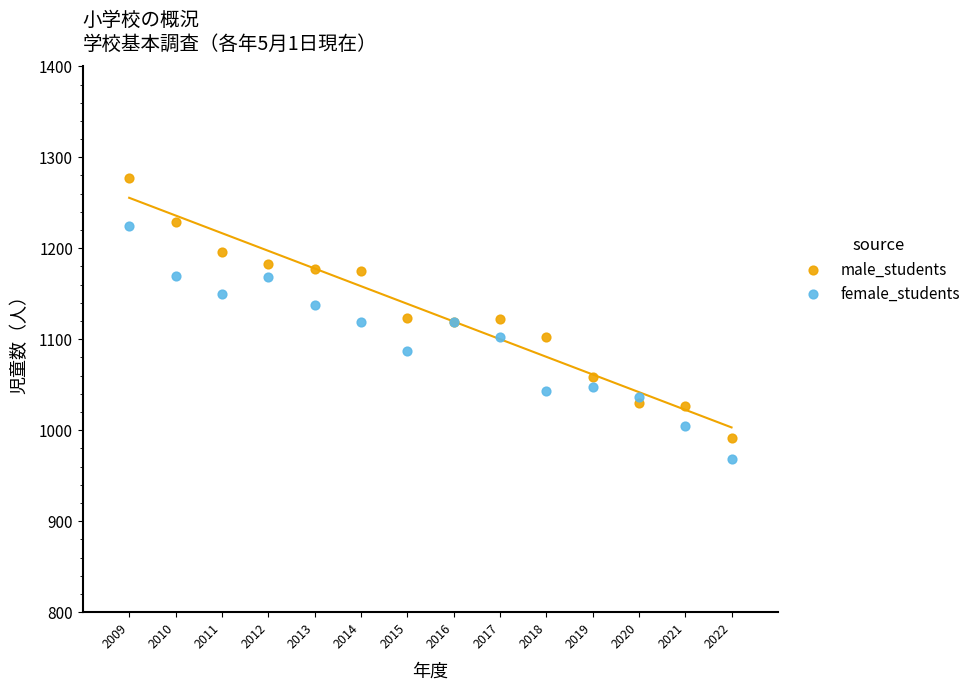

Which series contains the highest Y value?

male_students